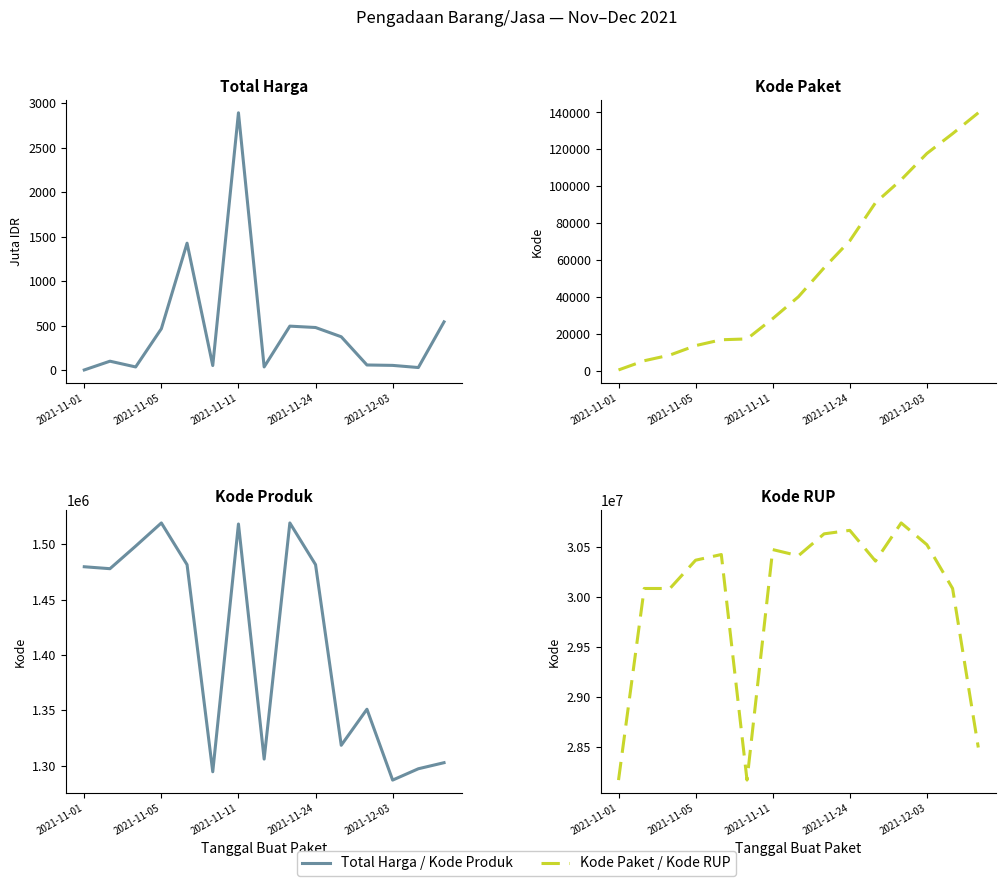

Rank the series by their maximum value, from highest to lowest.

Kode RUP, Kode Produk, Kode Paket, Total Harga